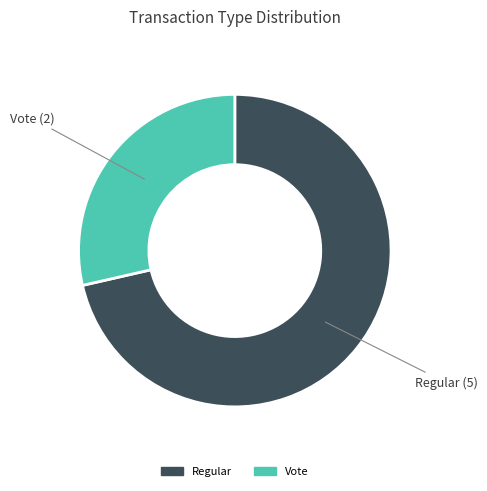

Is there any slice that represents more than half of the pie?

Yes